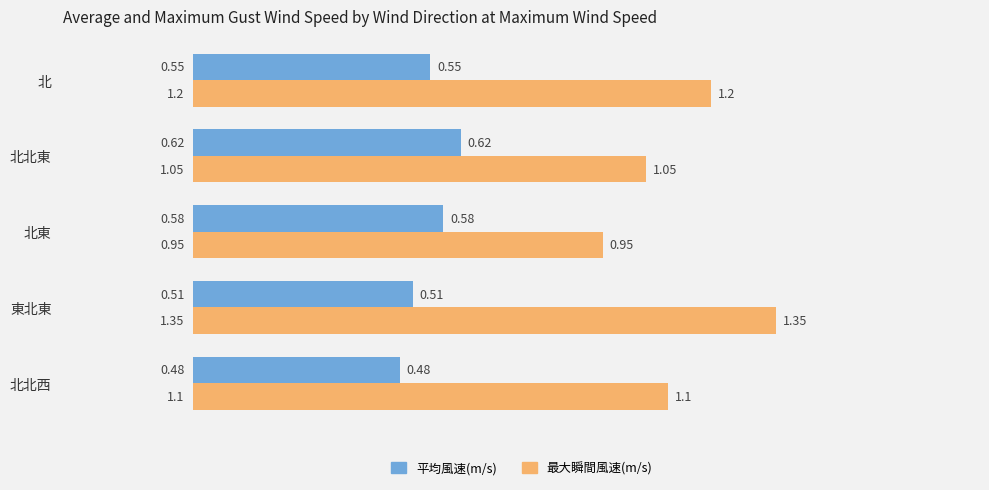

What is the sum of all 最大瞬間風速(m/s) values?

5.7